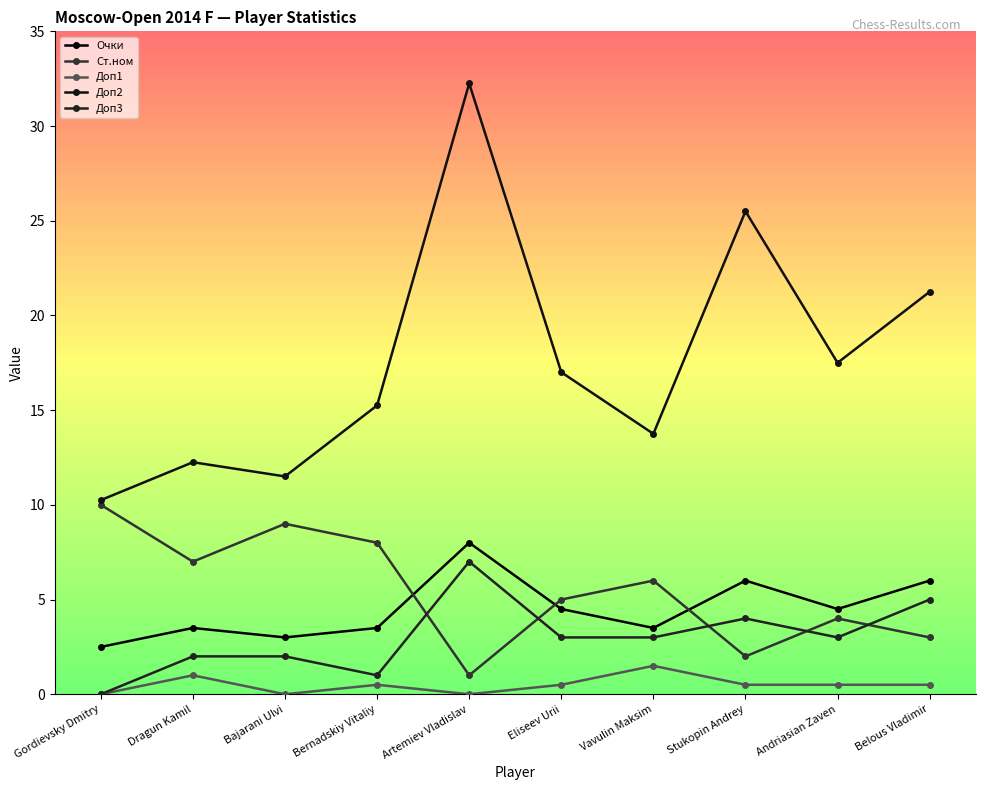

Where does the Ст.ном series first go above 6?

Gordievsky Dmitry